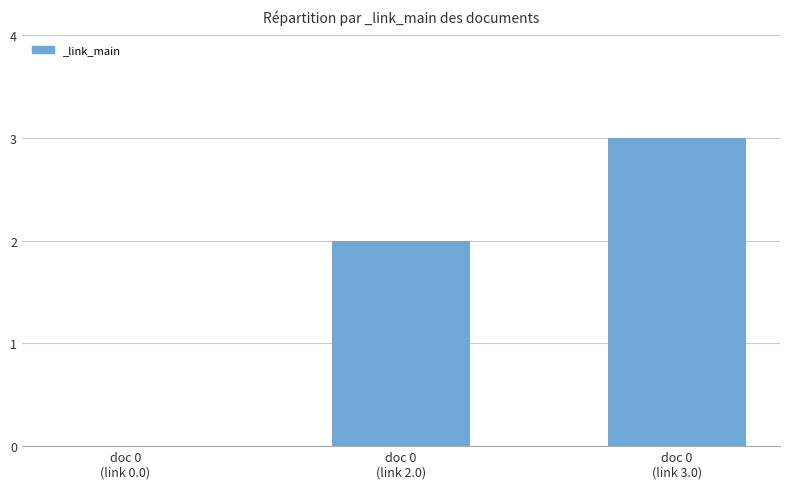

What is the sum of all values?

5